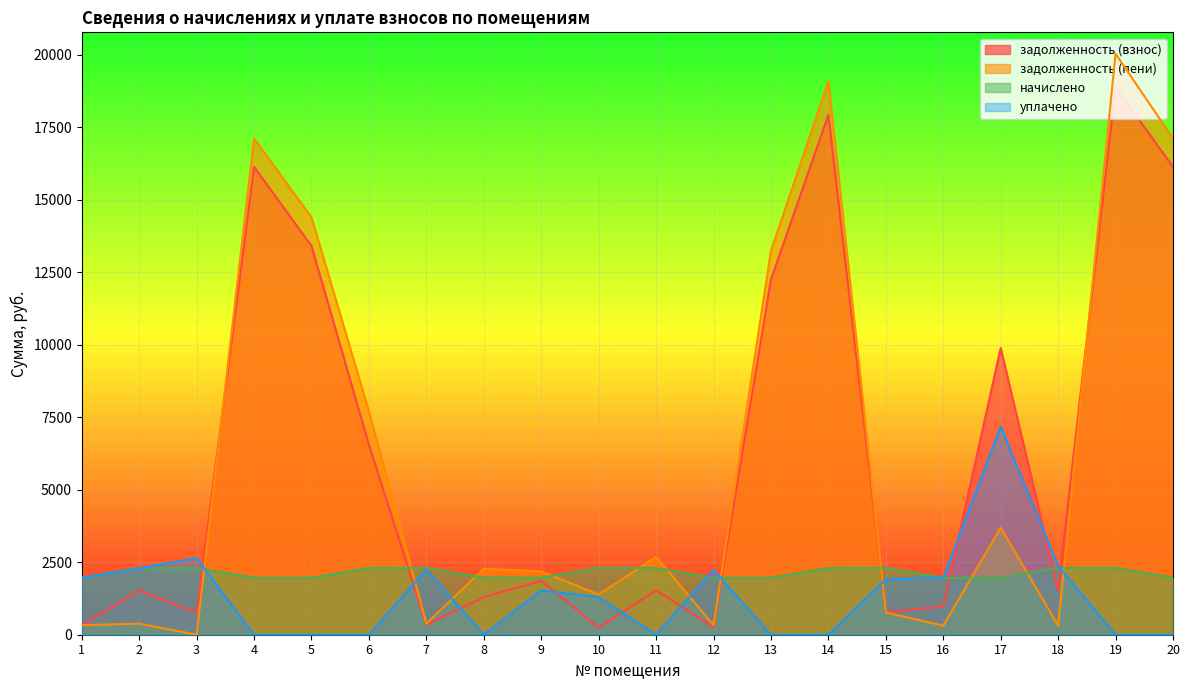

Reading left to right, what are all the values shown in this chart?

задолженность (взнос): 327.6	1523.9	750.9	16127.0	13405.4	6549.0	333.2	1294.3	1859.2	235.3	1534.0	262.3	12248.8	17924.9	765.7	972.7	9884.4	1534.0	18878.8	16127.0
задолженность (пени): 327.6	382.1	0.7	17109.8	14388.2	7699.5	383.5	2277.1	2186.8	1385.8	2684.5	327.6	13231.5	19075.4	765.5	314.9	3689.4	317.1	20029.3	17109.8
начислено: 1965.6	2301.0	2301.0	1965.6	1965.6	2301.0	2301.0	1965.6	1965.6	2301.0	2301.0	1965.6	1965.6	2301.0	2301.0	1965.6	1965.6	2301.0	2301.0	1965.6
уплачено: 1965.6	2292.3	2638.3	0.0	0.0	0.0	2250.7	0.0	1524.5	1298.7	0.0	2235.8	0.0	0.0	1919.0	1968.2	7177.8	2367.4	0.0	0.0